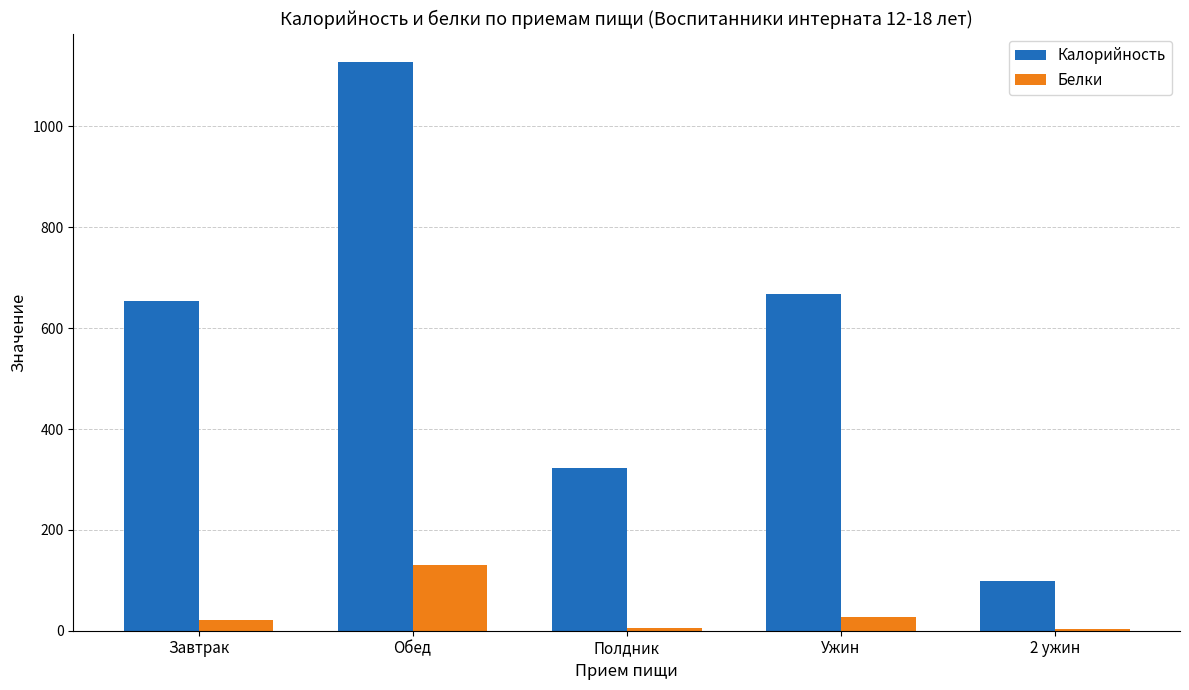

What is the value of the Белки bar at the 2nd from the left?

130.6